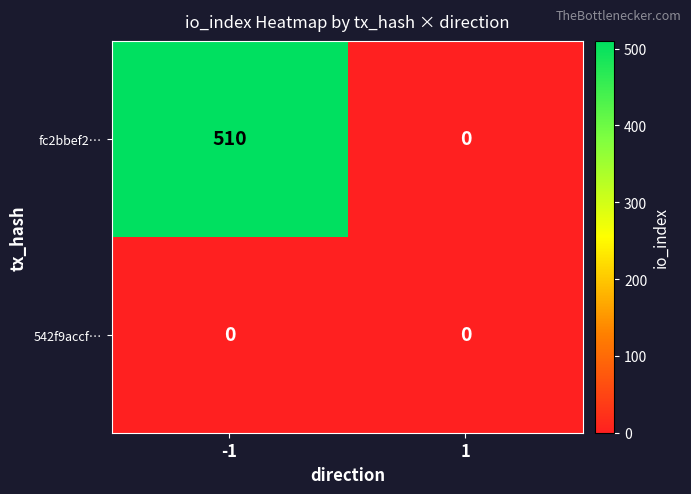

Rank the series at -1 from highest to lowest value.

fc2bbef2…, 542f9accf…